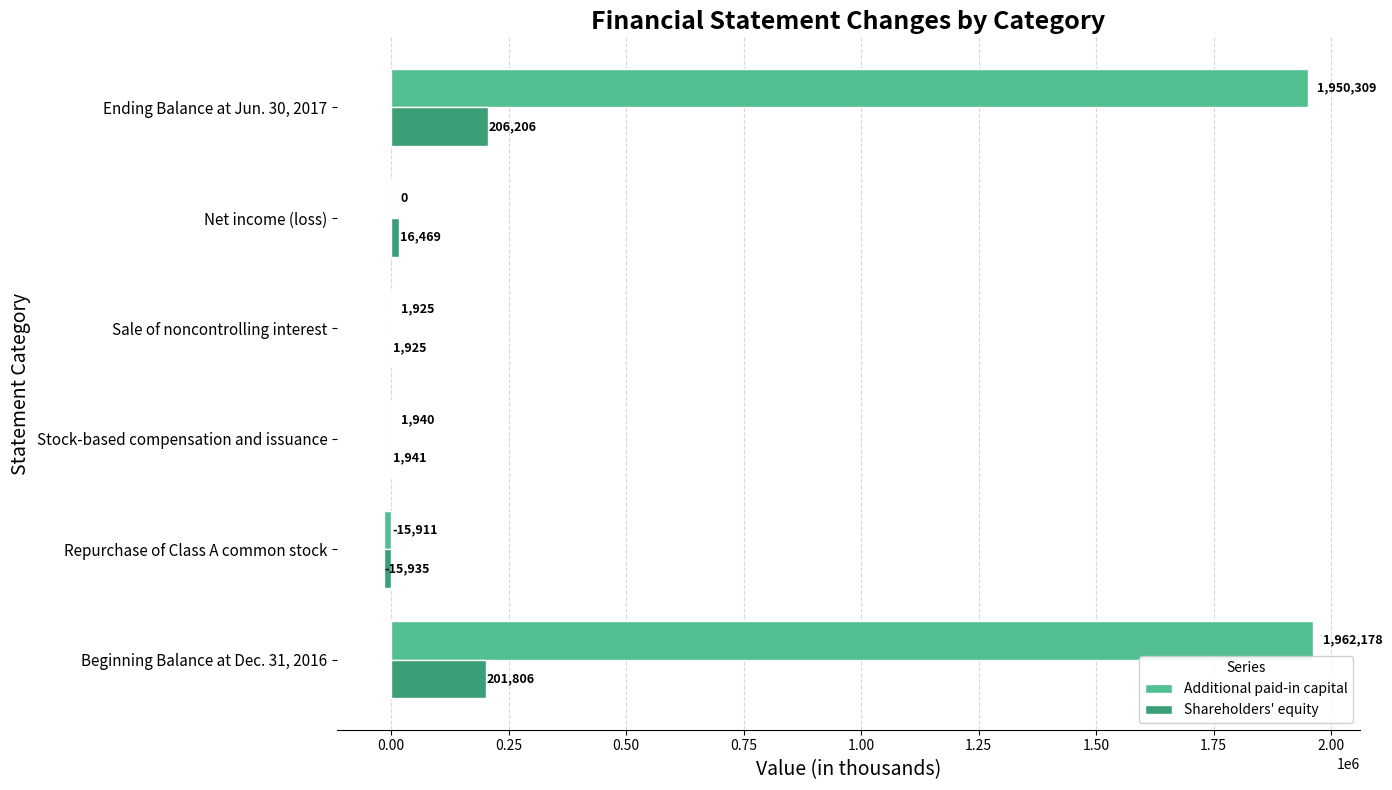

Which series has the largest total across all categories?

Additional paid-in capital